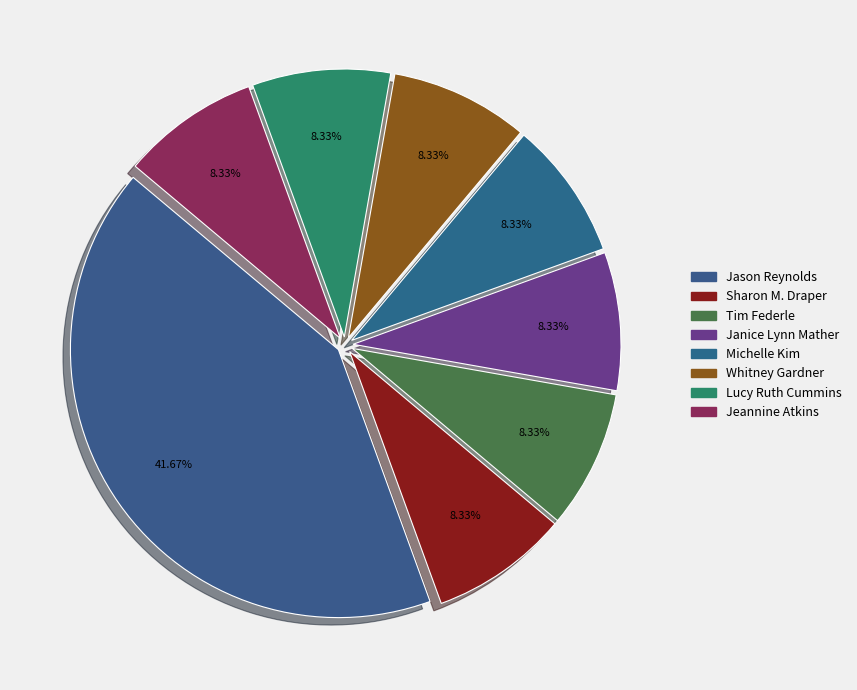

Which slice is the largest?

Jason Reynolds